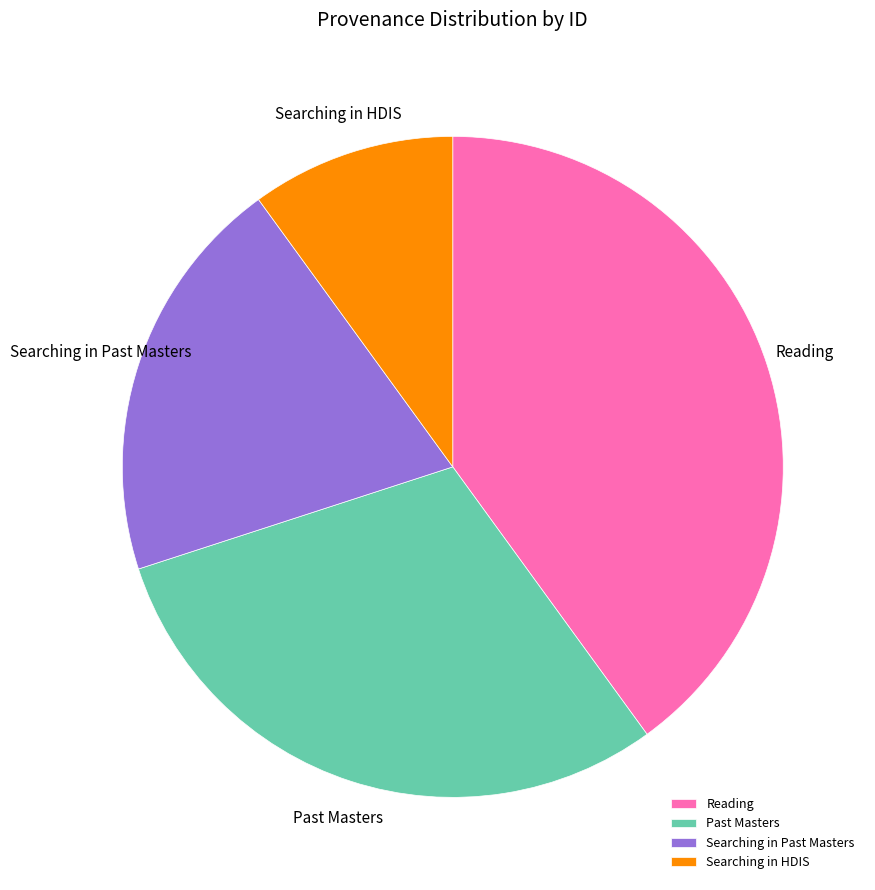

What is the ratio of the value at Past Masters to the value at Reading?

0.7